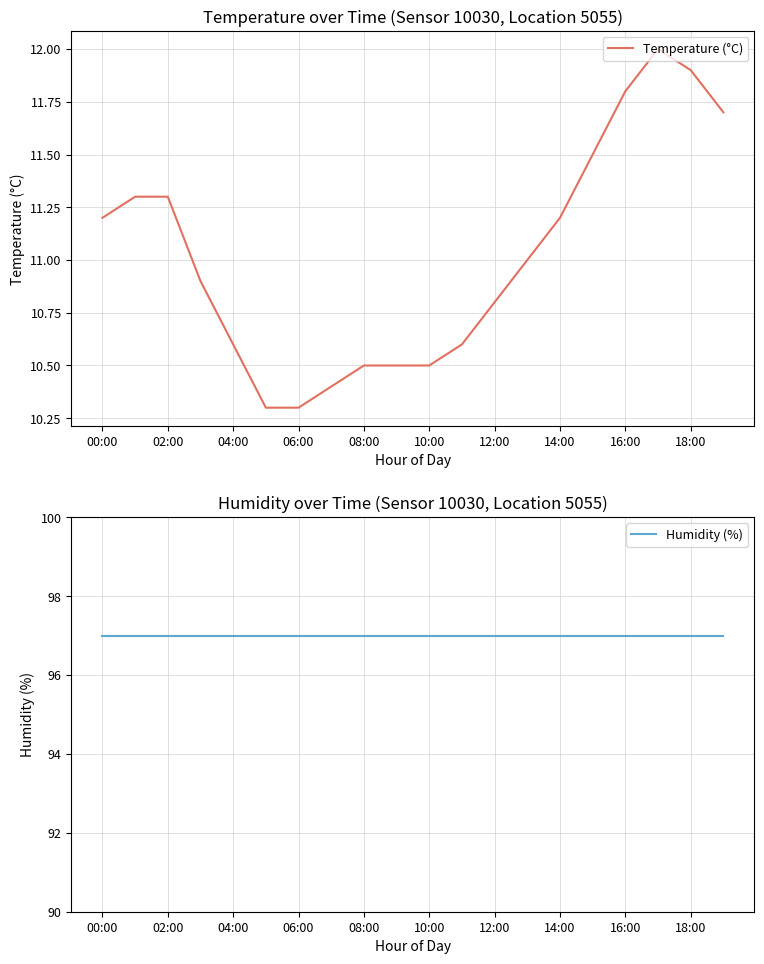

Which category has the highest value in the Humidity (%) series?

00:00